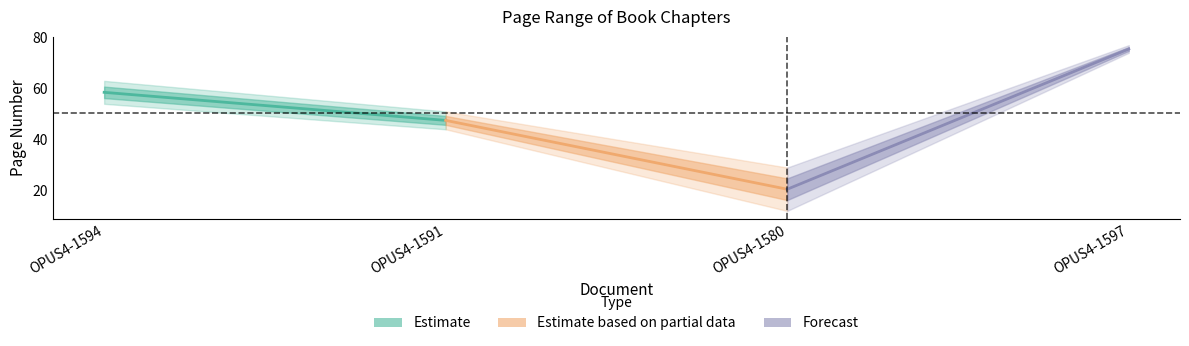

At which label is Quelle:Erste Seite closest to 43?

OPUS4-1591